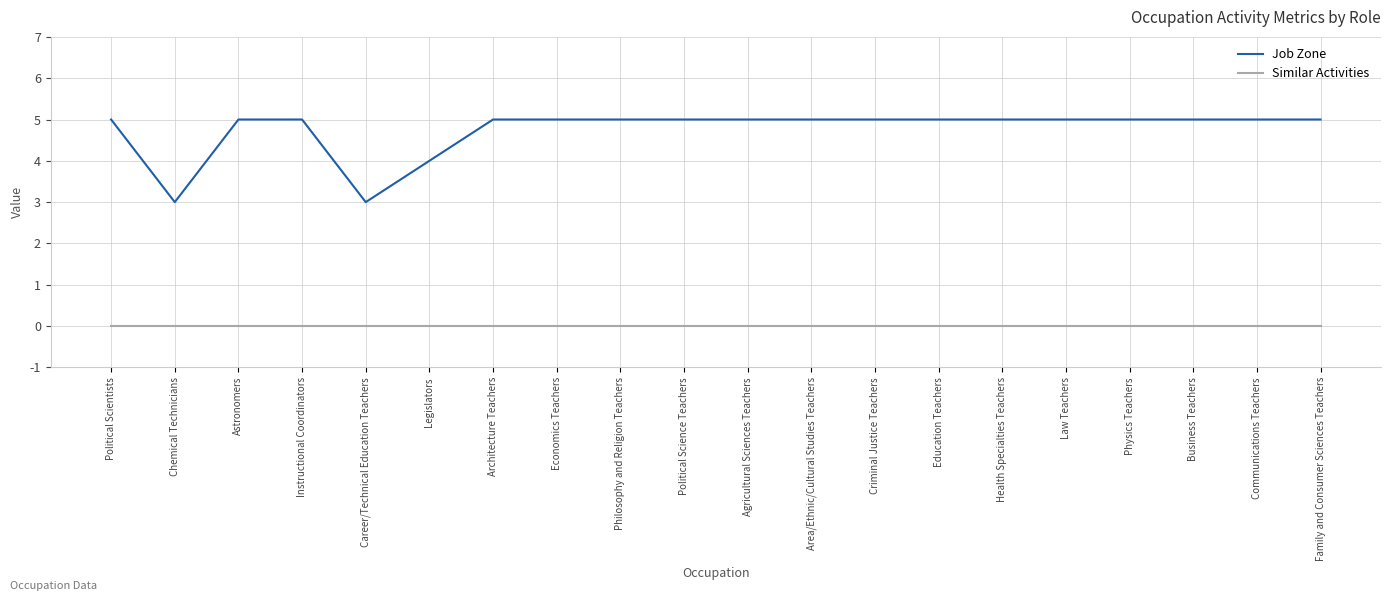

At how many categories does at least one series exceed 2?

20